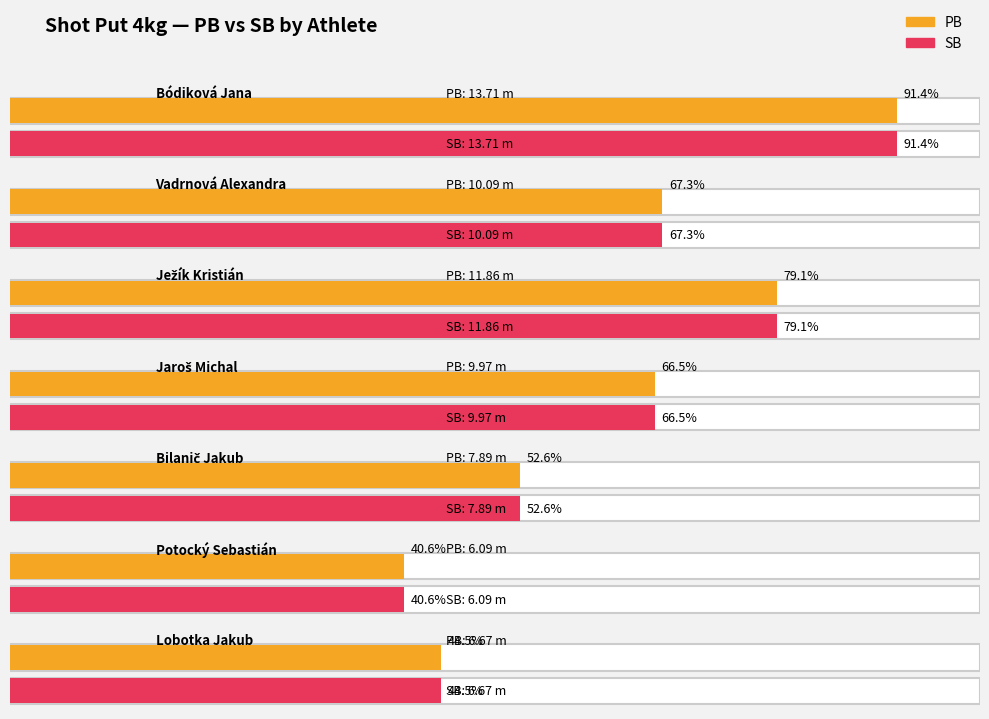

Which series has the largest total across all categories?

PB